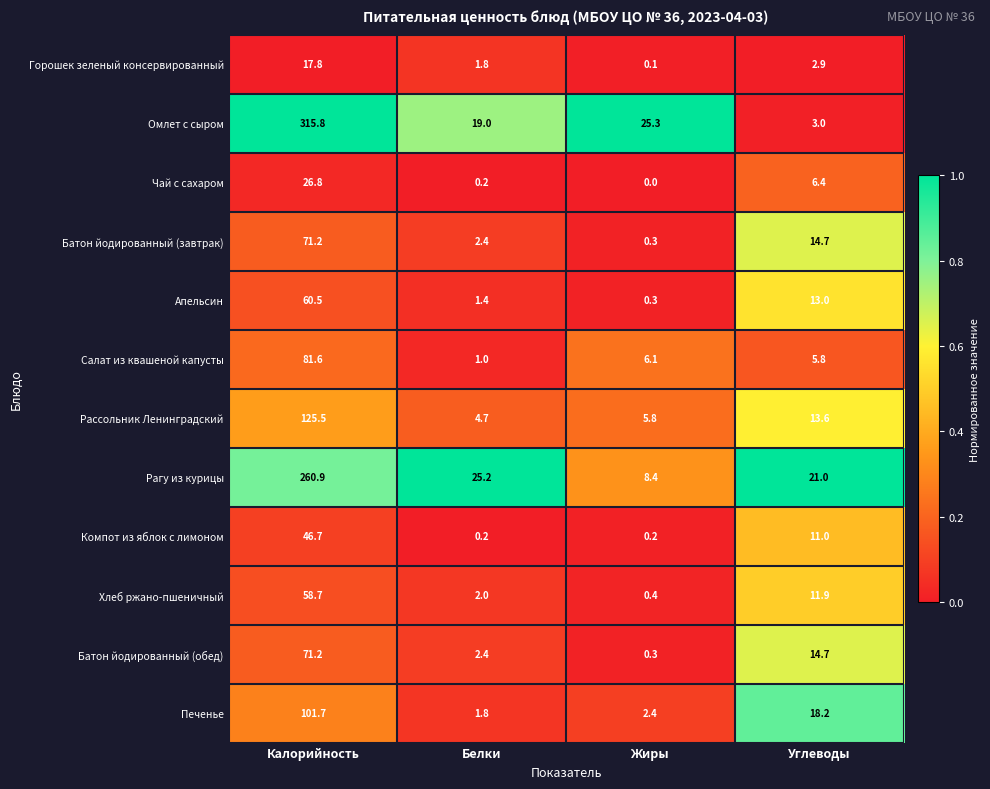

What is the difference between the maximum and minimum values in the Рассольник Ленинградский series?

120.8